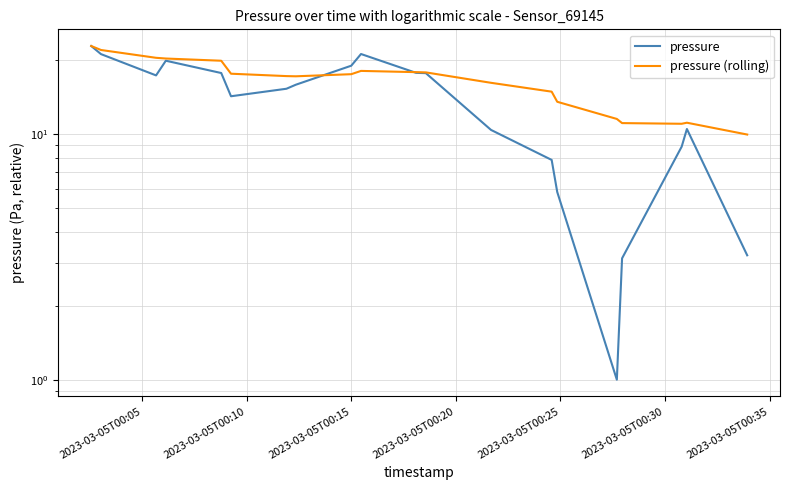

In pressure (rolling), how many points are lower than both neighbors (excluding endpoints)?

2